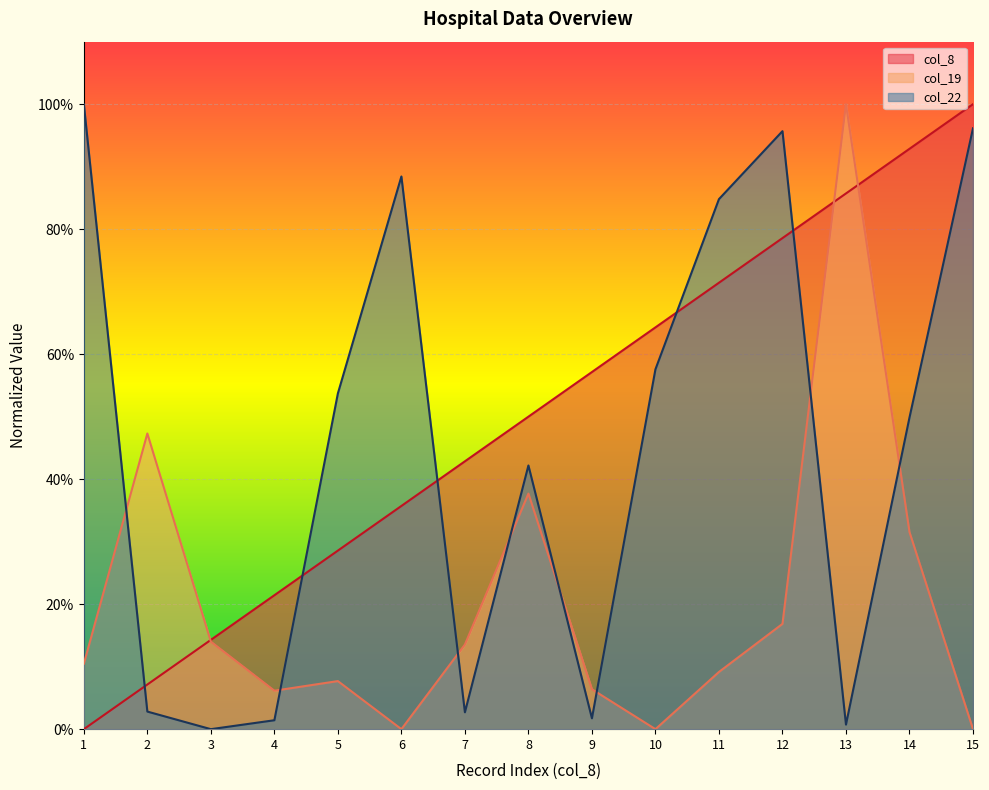

What is the difference between the highest and lowest values at 11?

0.8